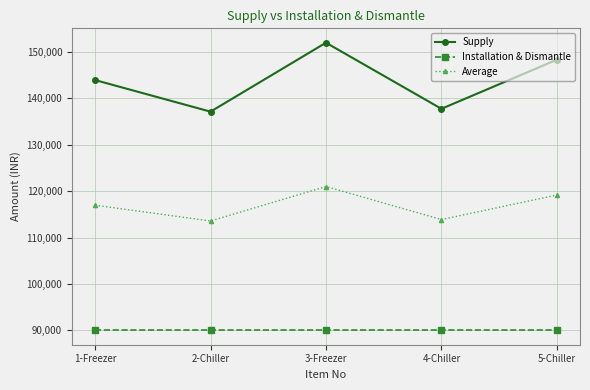

At which label is Average closest to 117284?

1-Freezer